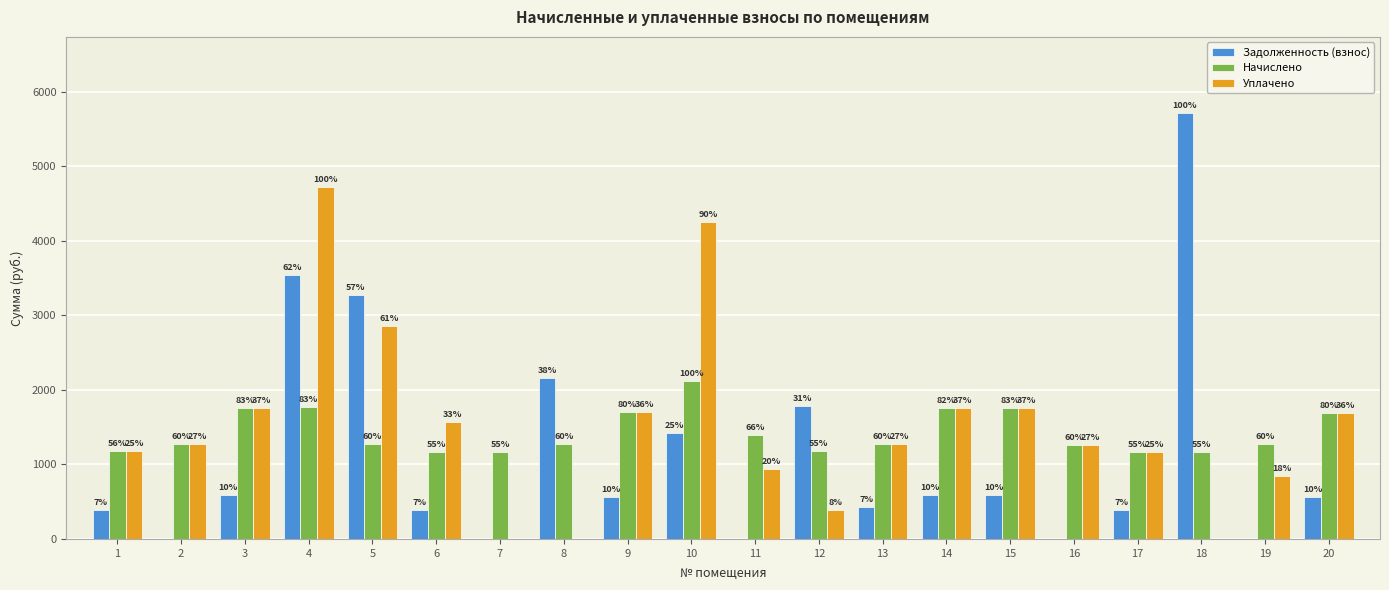

What are all the series names shown in the legend?

Задолженность (взнос), Начислено, Уплачено